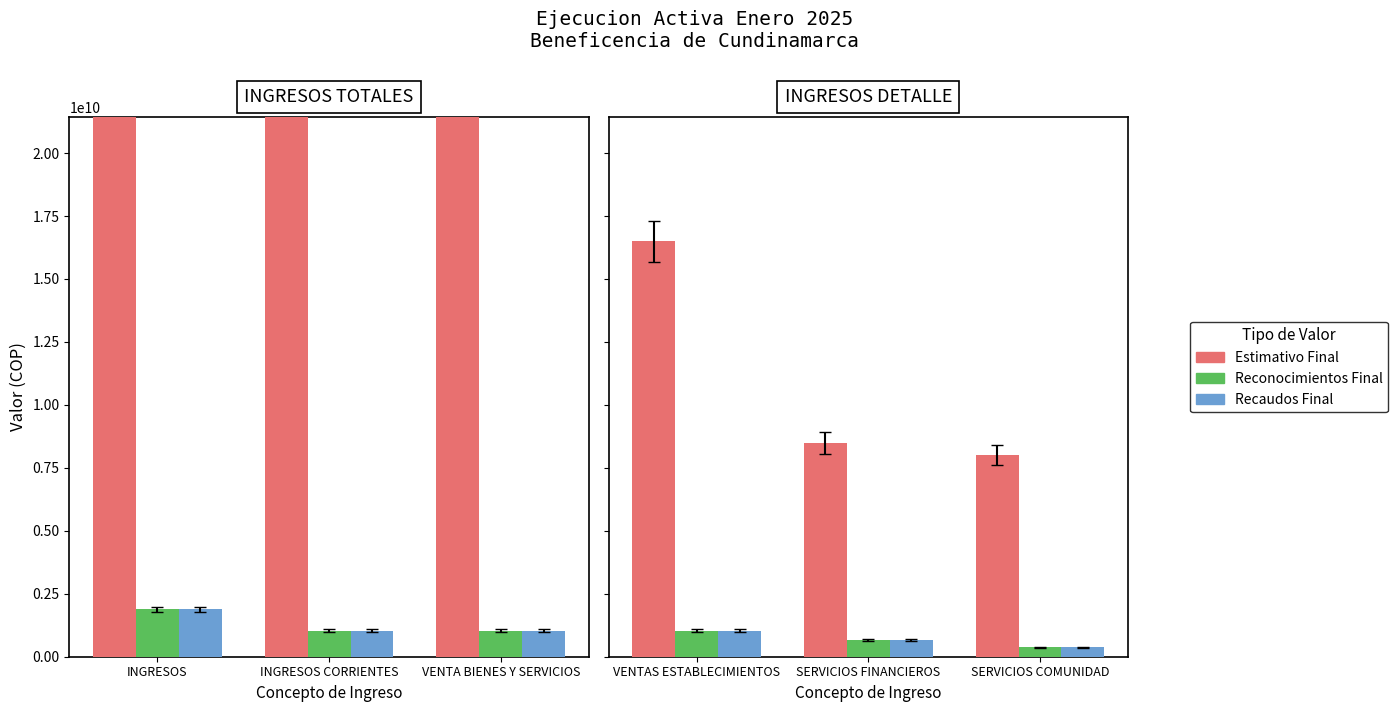

How many groups of bars are there?

3